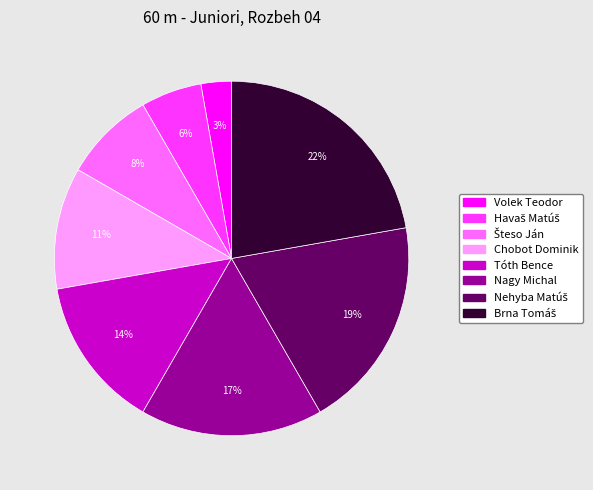

Does Nagy Michal represent more than half of the total?

No